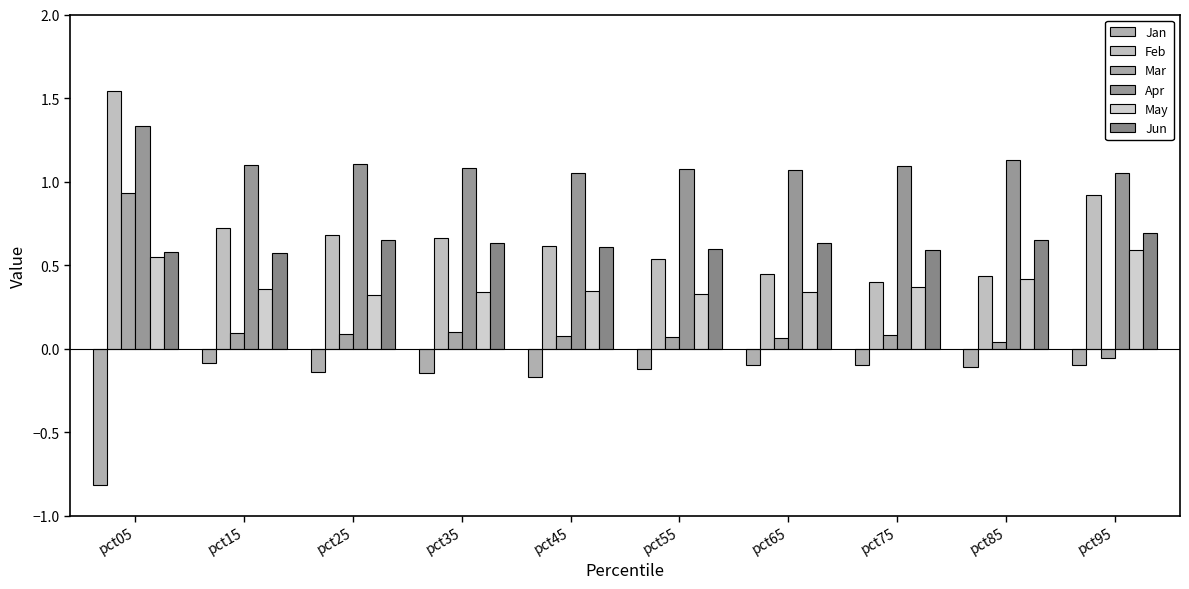

Reading right to left, transcribe all the data shown in this chart.

Jan: pct95=-0.1	pct85=-0.1	pct75=-0.1	pct65=-0.1	pct55=-0.1	pct45=-0.2	pct35=-0.1	pct25=-0.1	pct15=-0.1	pct05=-0.8
Feb: pct95=0.9	pct85=0.4	pct75=0.4	pct65=0.4	pct55=0.5	pct45=0.6	pct35=0.7	pct25=0.7	pct15=0.7	pct05=1.5
Mar: pct95=-0.1	pct85=0.0	pct75=0.1	pct65=0.1	pct55=0.1	pct45=0.1	pct35=0.1	pct25=0.1	pct15=0.1	pct05=0.9
Apr: pct95=1.1	pct85=1.1	pct75=1.1	pct65=1.1	pct55=1.1	pct45=1.0	pct35=1.1	pct25=1.1	pct15=1.1	pct05=1.3
May: pct95=0.6	pct85=0.4	pct75=0.4	pct65=0.3	pct55=0.3	pct45=0.3	pct35=0.3	pct25=0.3	pct15=0.4	pct05=0.5
Jun: pct95=0.7	pct85=0.6	pct75=0.6	pct65=0.6	pct55=0.6	pct45=0.6	pct35=0.6	pct25=0.7	pct15=0.6	pct05=0.6